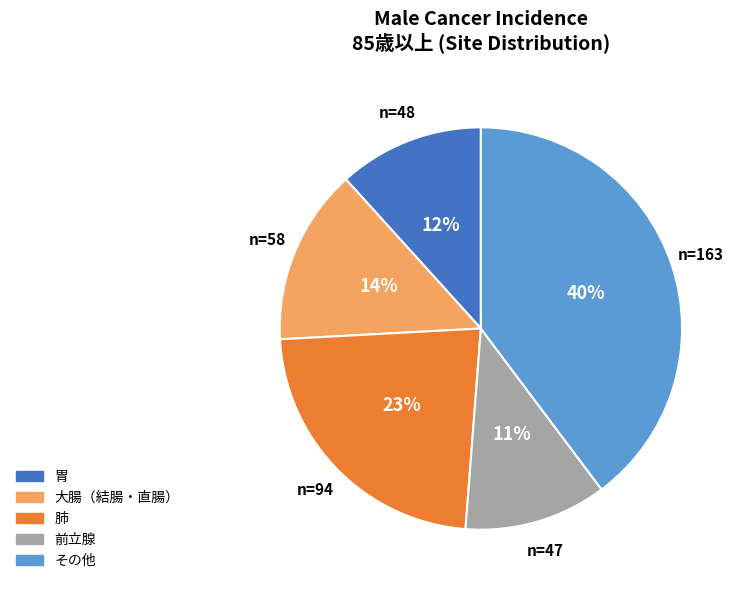

Does any single category account for the majority?

No